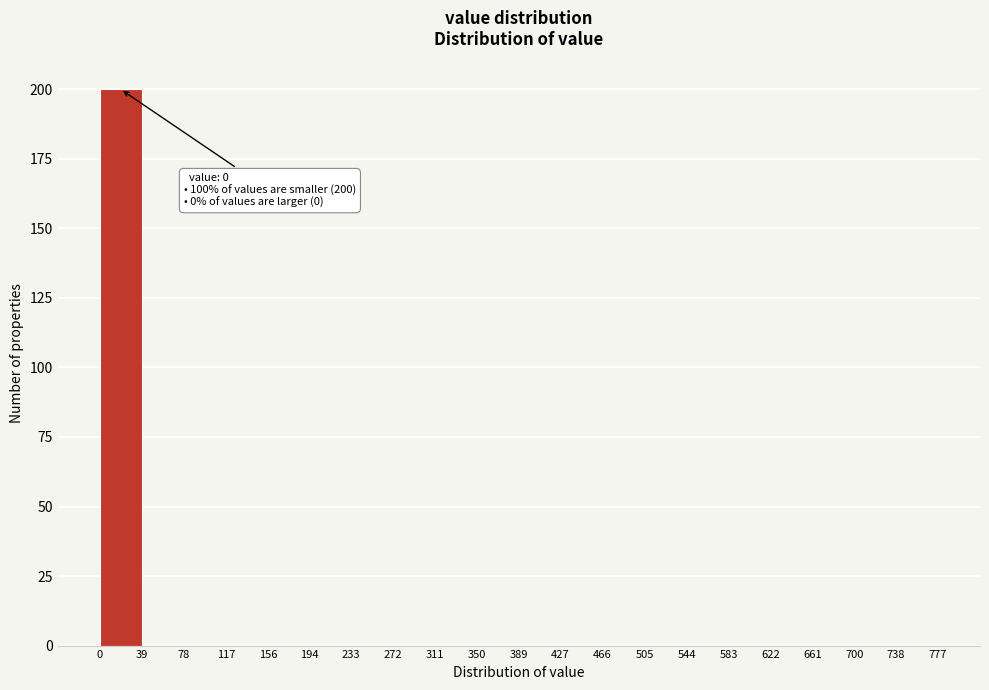

Over which range of the x-axis is the bar tallest?

0 to 39